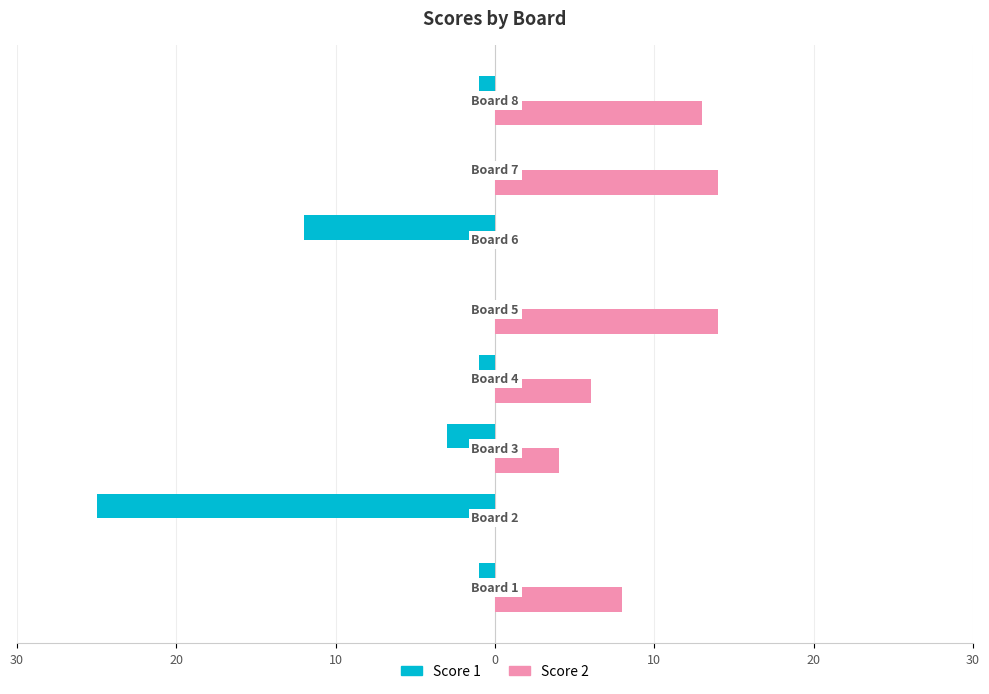

What is the average value of the Score 1 series?

-5